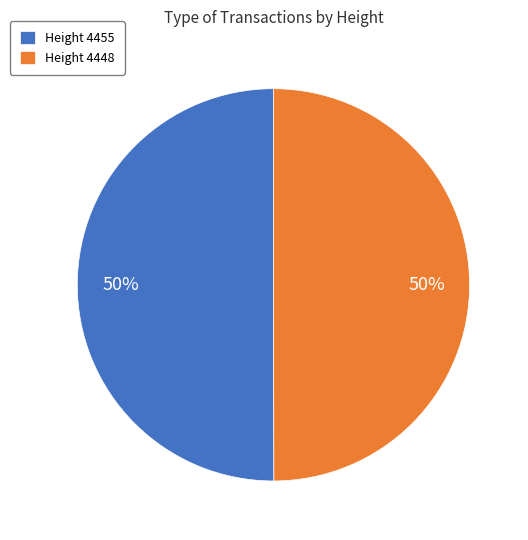

What percentage is the Height 4448 slice, to the nearest percent?

50%